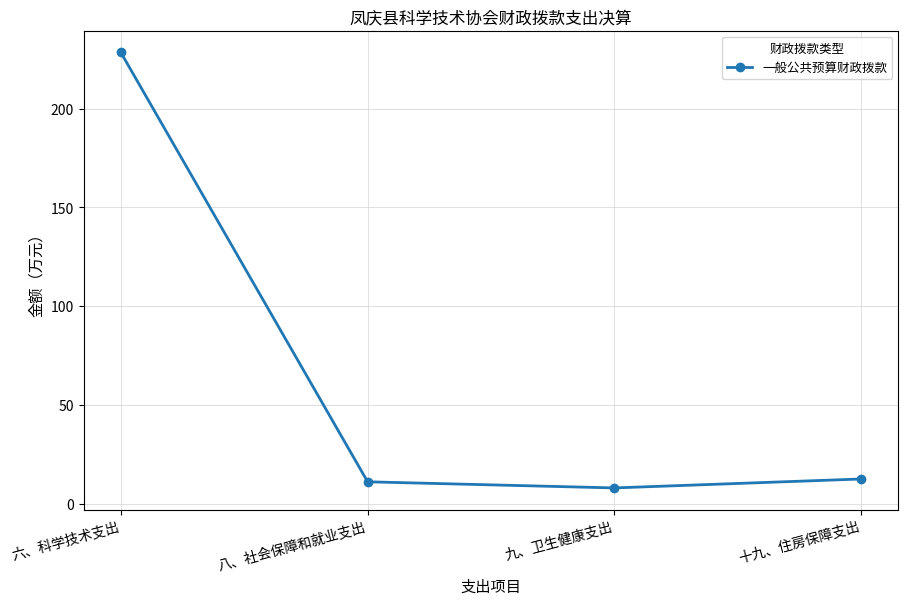

What value does the data have at 十九、住房保障支出?

12.5